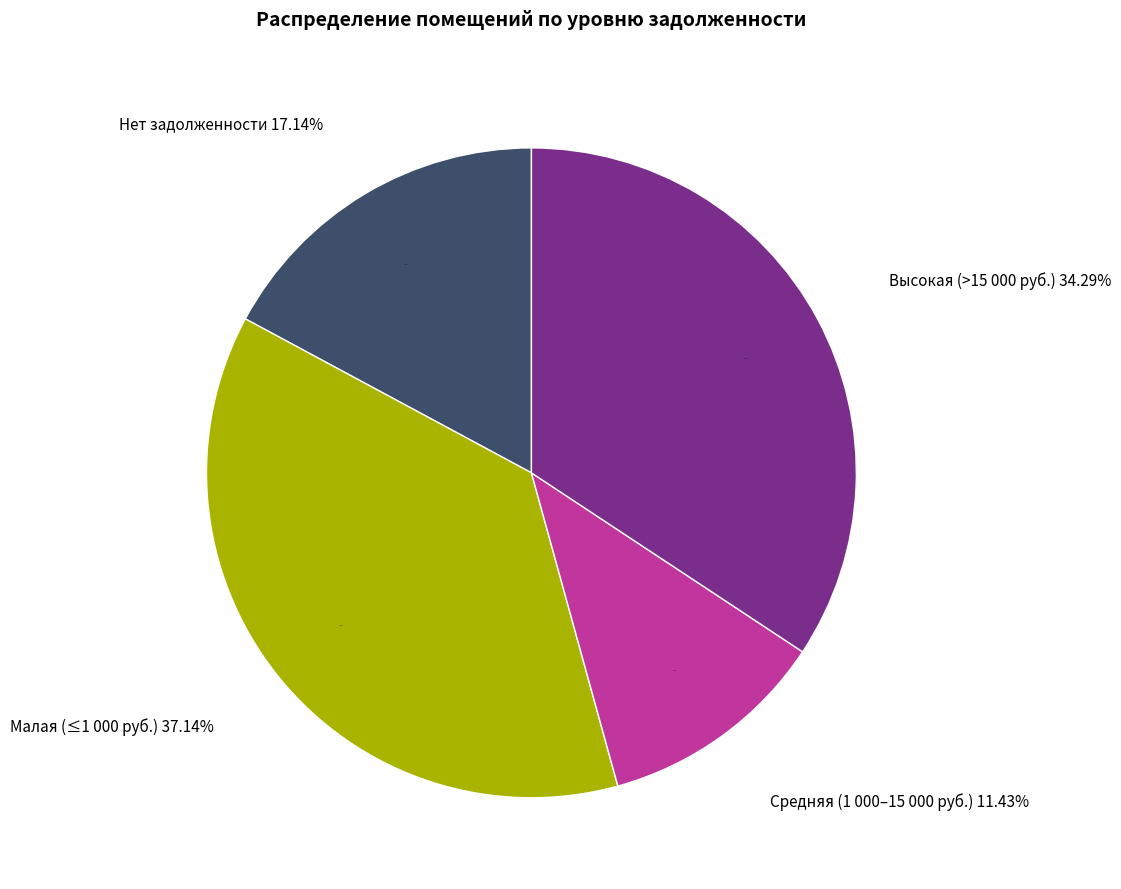

Is 8 the majority of the pie?

No